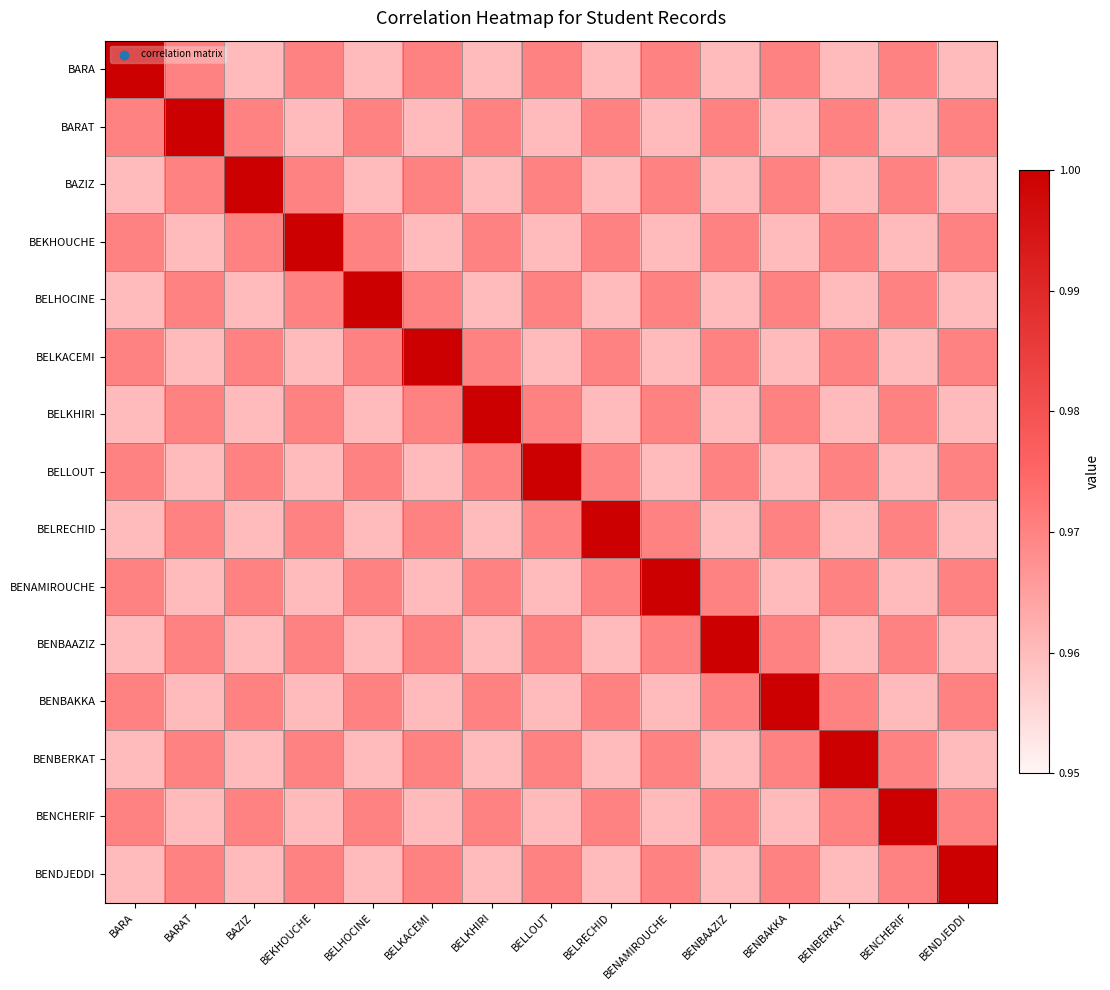

Rank the series at BENDJEDDI from highest to lowest value.

BENDJEDDI, BARAT, BEKHOUCHE, BELKACEMI, BELLOUT, BENAMIROUCHE, BENBAKKA, BENCHERIF, BARA, BAZIZ, BELHOCINE, BELKHIRI, BELRECHID, BENBAAZIZ, BENBERKAT